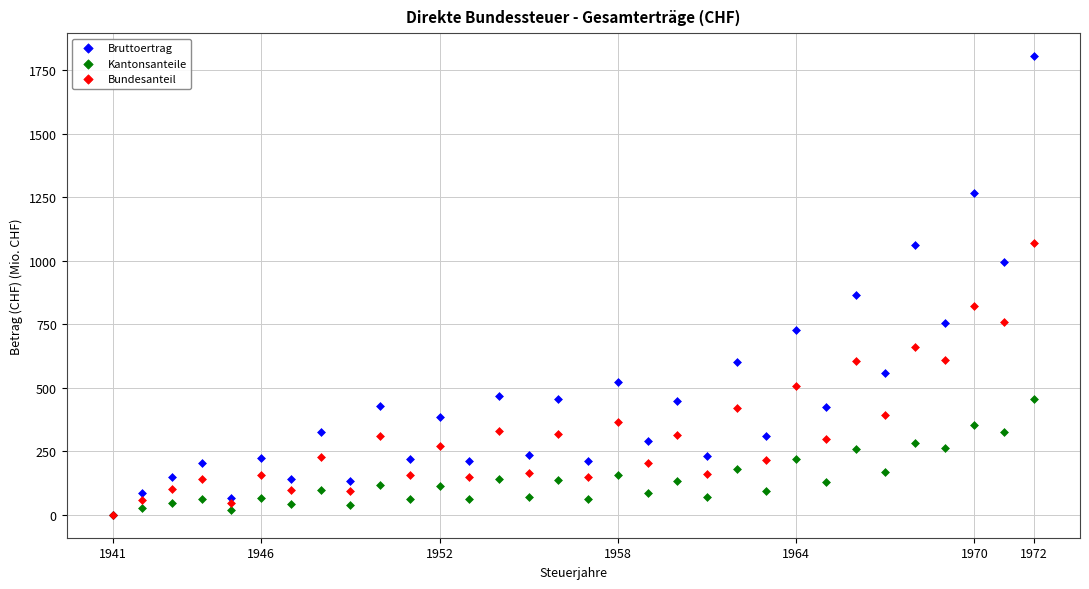

What are all the series names shown in the legend?

Bruttoertrag, Kantonsanteile, Bundesanteil